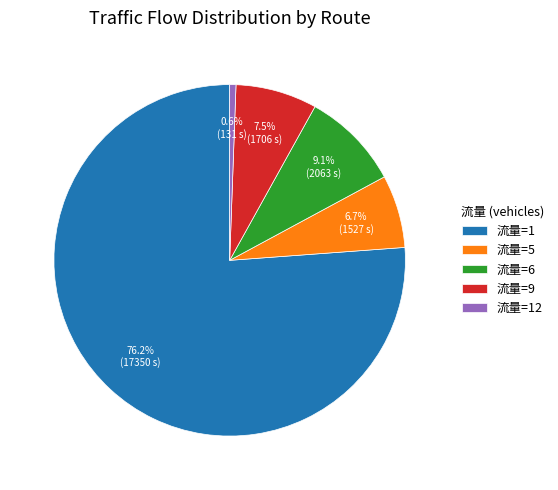

How many slices are in this pie chart?

5